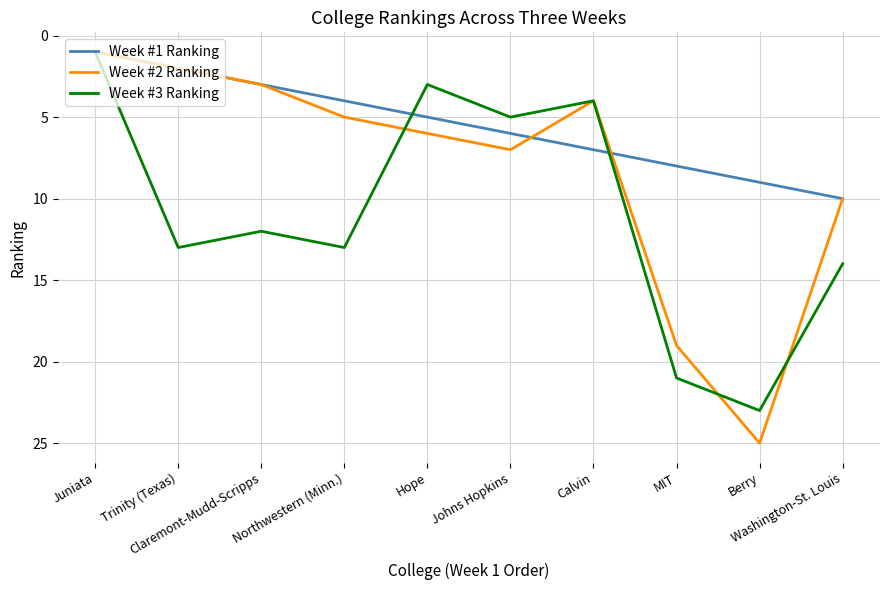

Is the value of Week #3 Ranking at Washington-St. Louis greater than the value of Week #1 Ranking at Juniata?

Yes